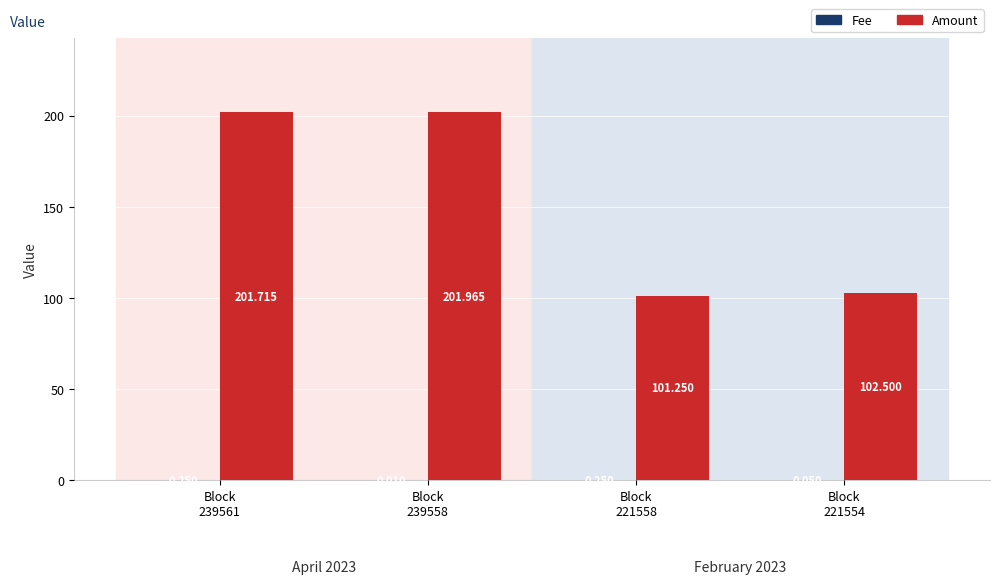

What is the spread (max minus min) of values at Block
221558?

101.0